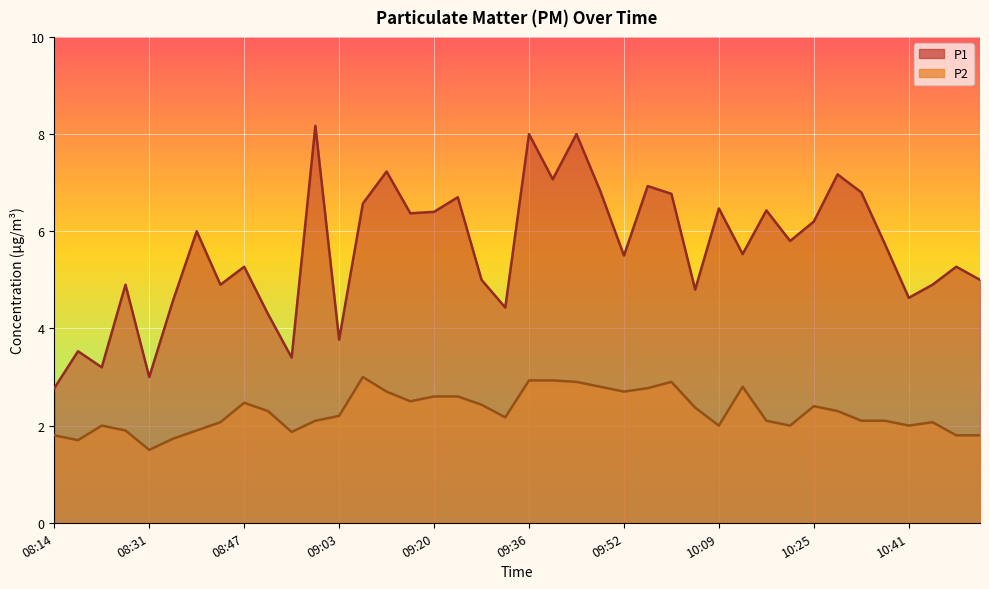

Is it true that P2 equals 0.9 at 10:09?

False